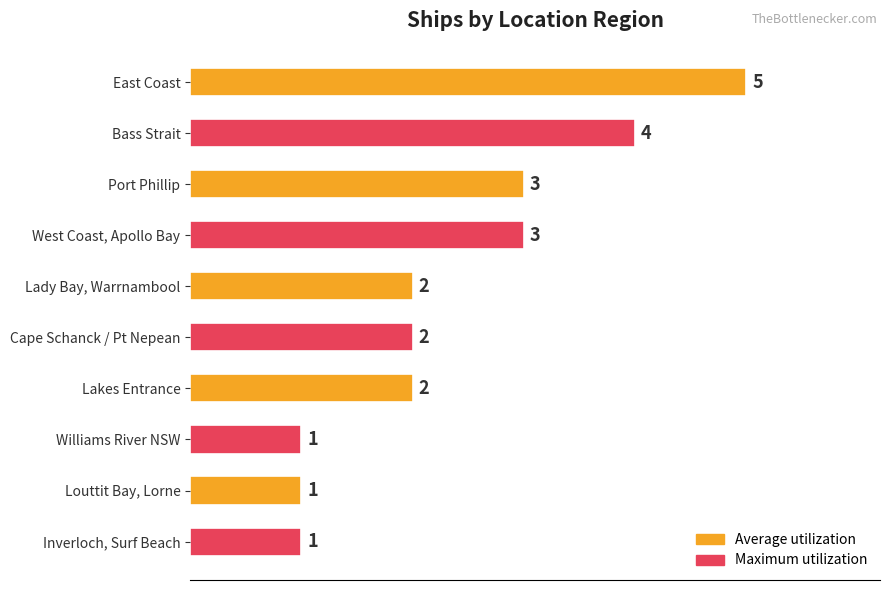

True or false: the data shows 1 at Port Phillip.

False